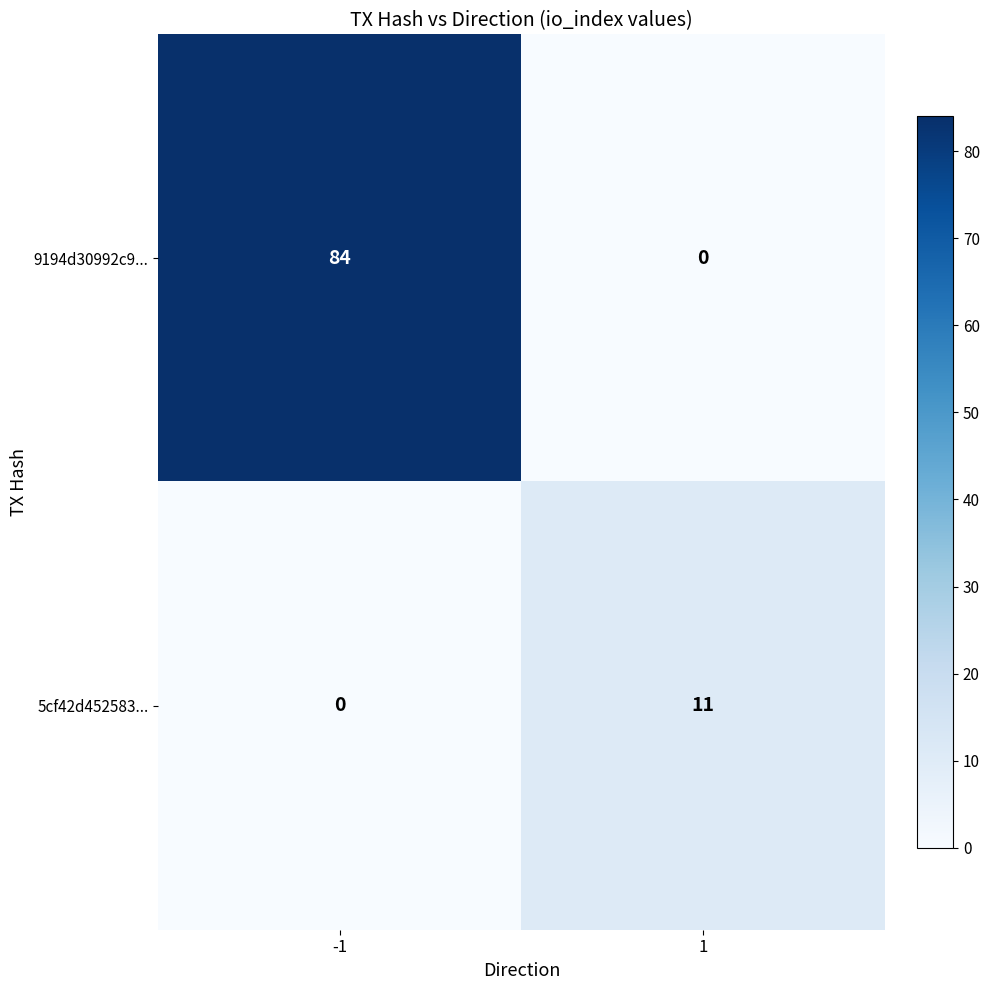

The value of 5cf42d452583... at -1 is 0. True or false?

True